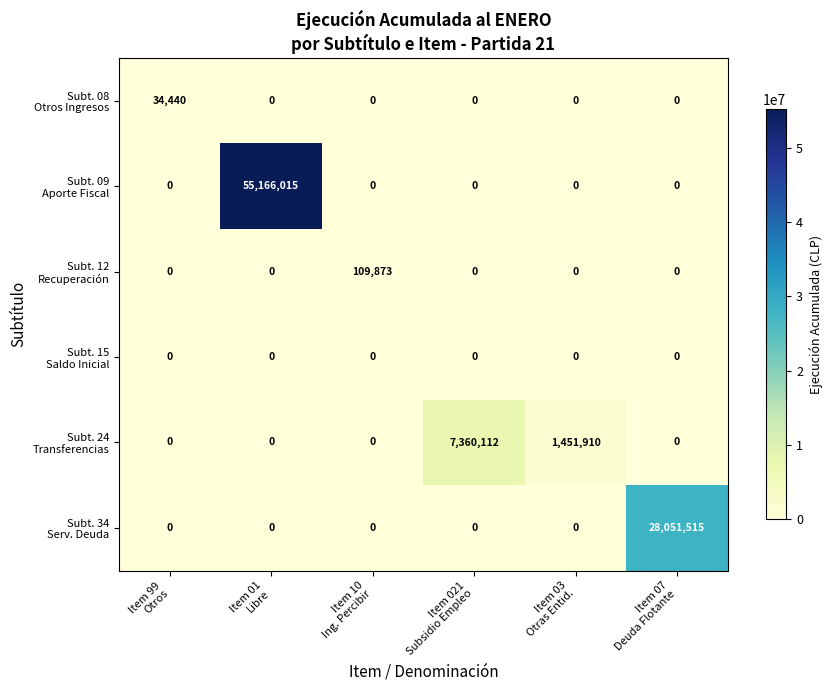

What is the maximum value shown in the chart?

55166015